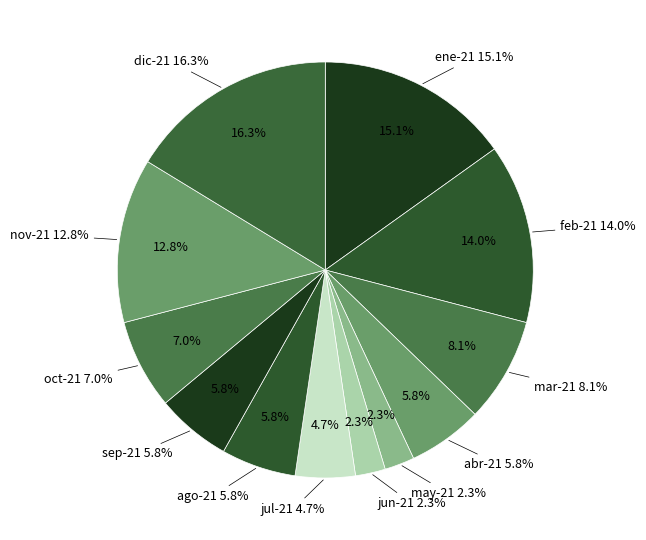

How many segments does this pie chart have?

12